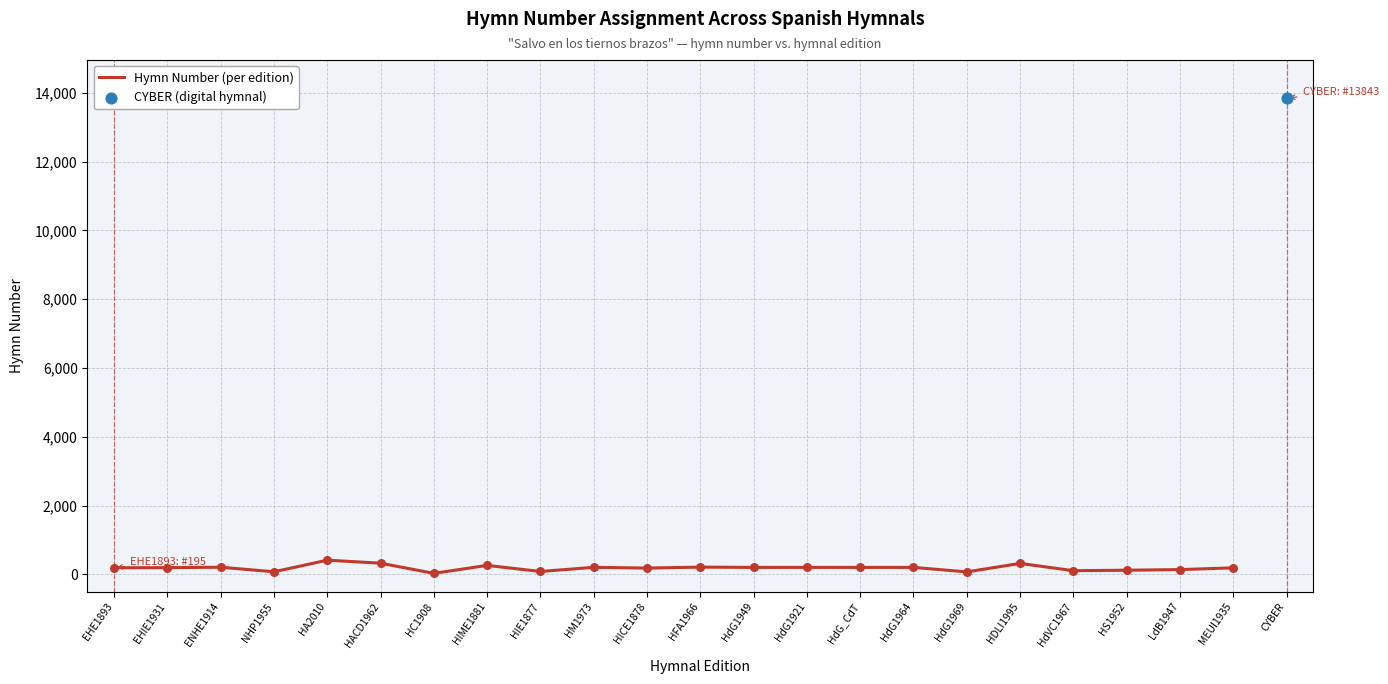

Which has a higher value, HdG1969 or HdG_CdT?

HdG_CdT